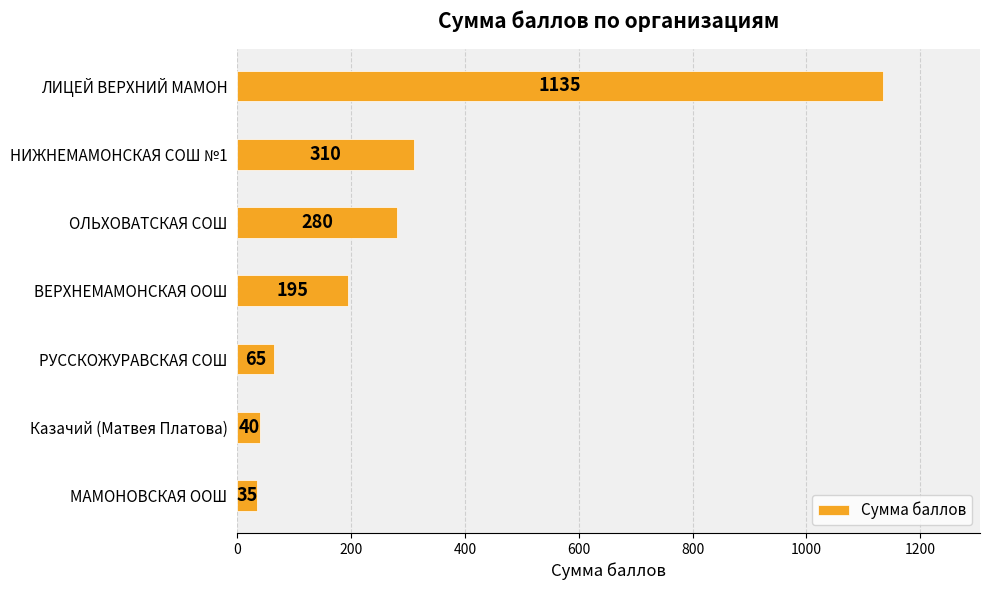

Reading top to bottom, extract all data points from this chart.

1135	310	280	195	65	40	35